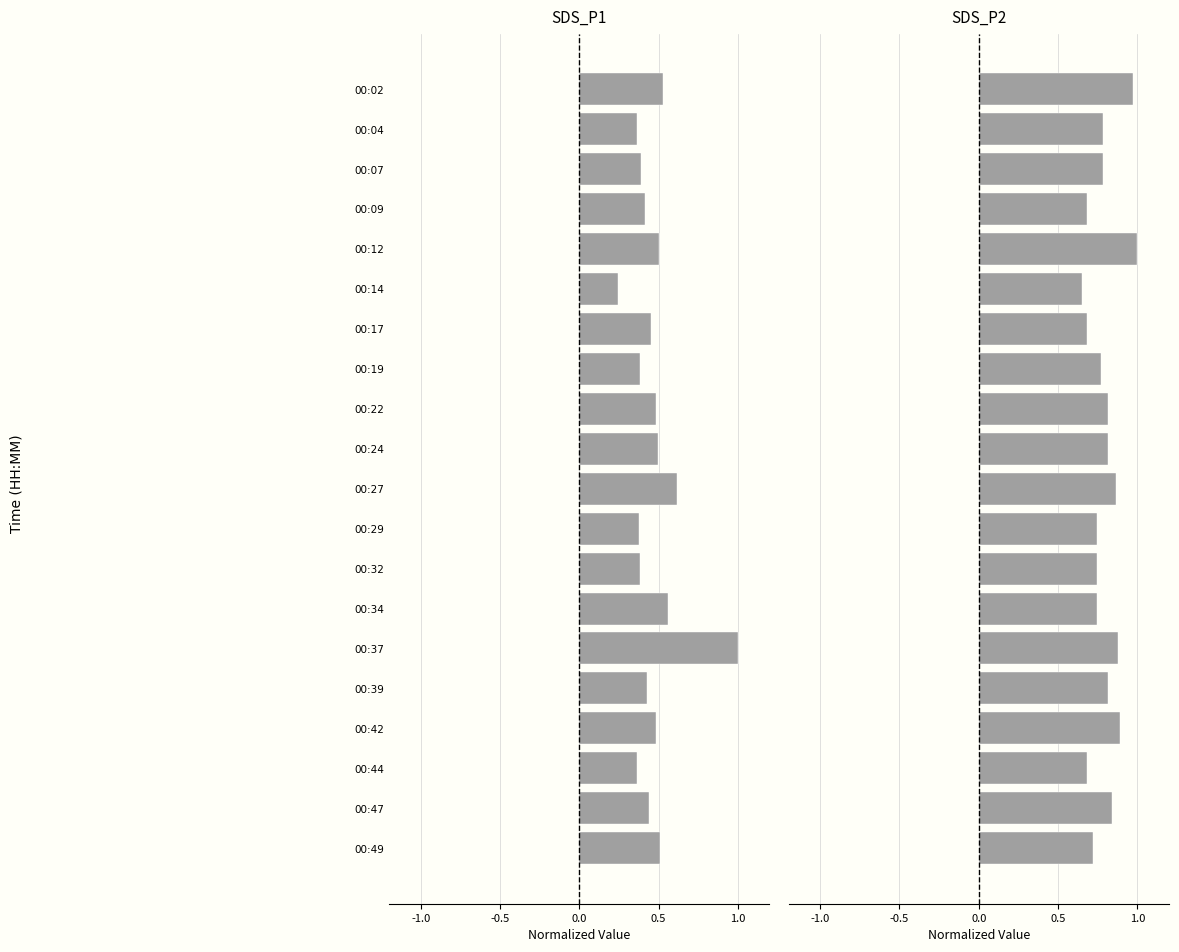

Rank the series by their maximum value, from lowest to highest.

SDS_P1, SDS_P2